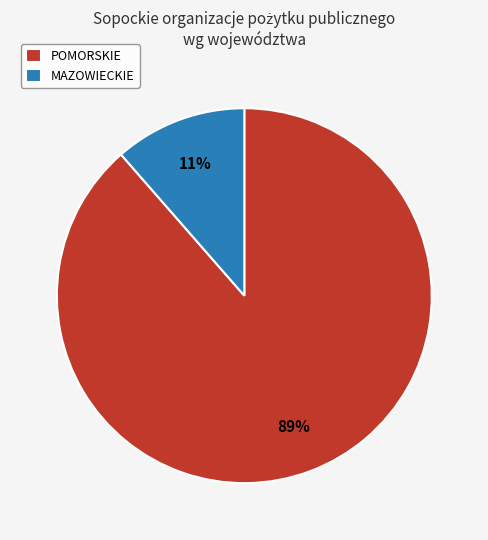

Which category has the biggest portion of the pie?

POMORSKIE